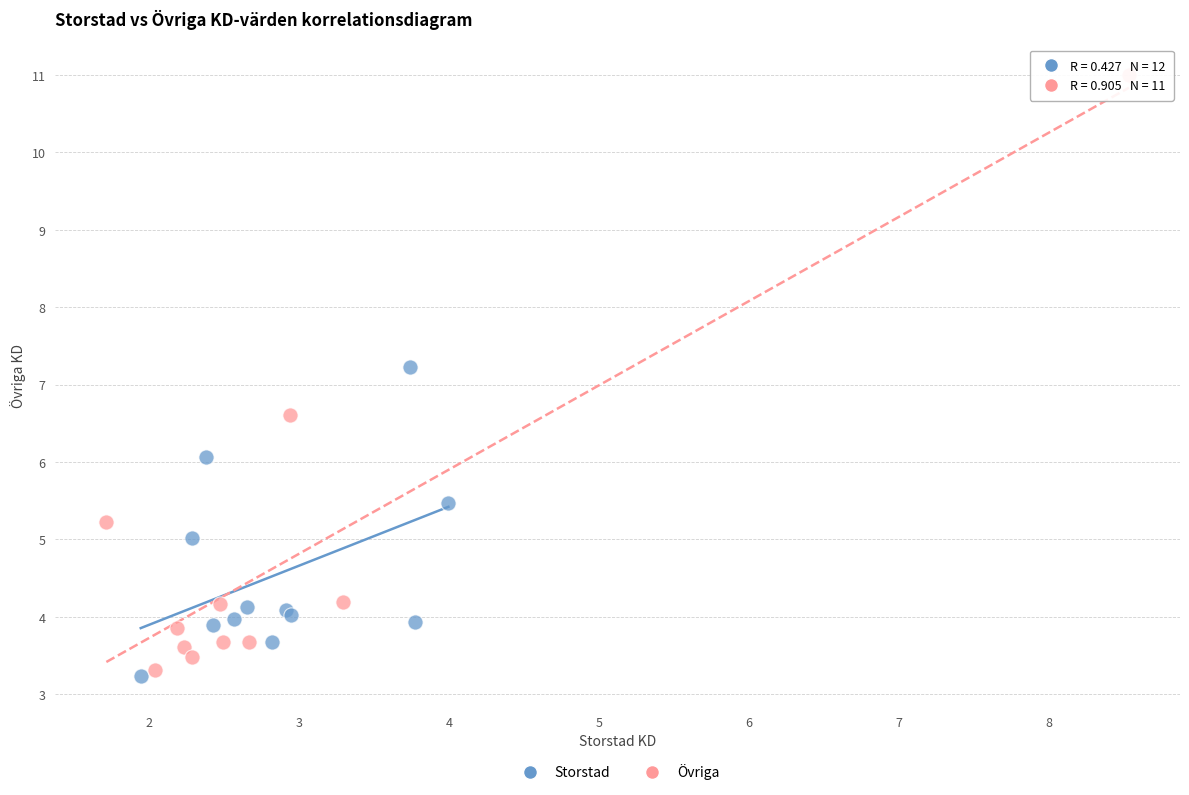

Which series reaches the maximum Y coordinate?

Övriga